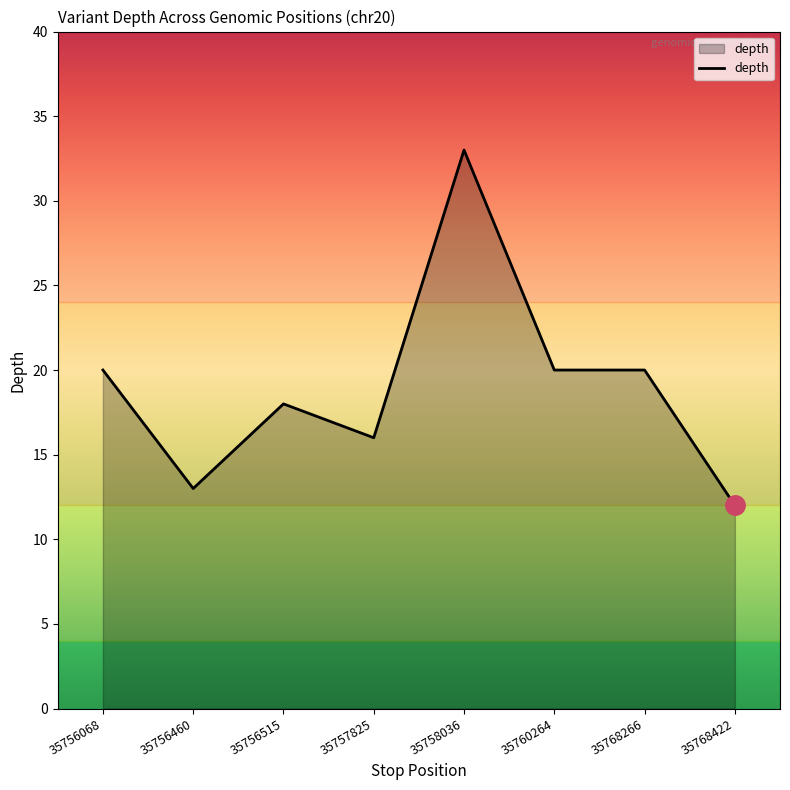

How many series are shown in this chart?

1